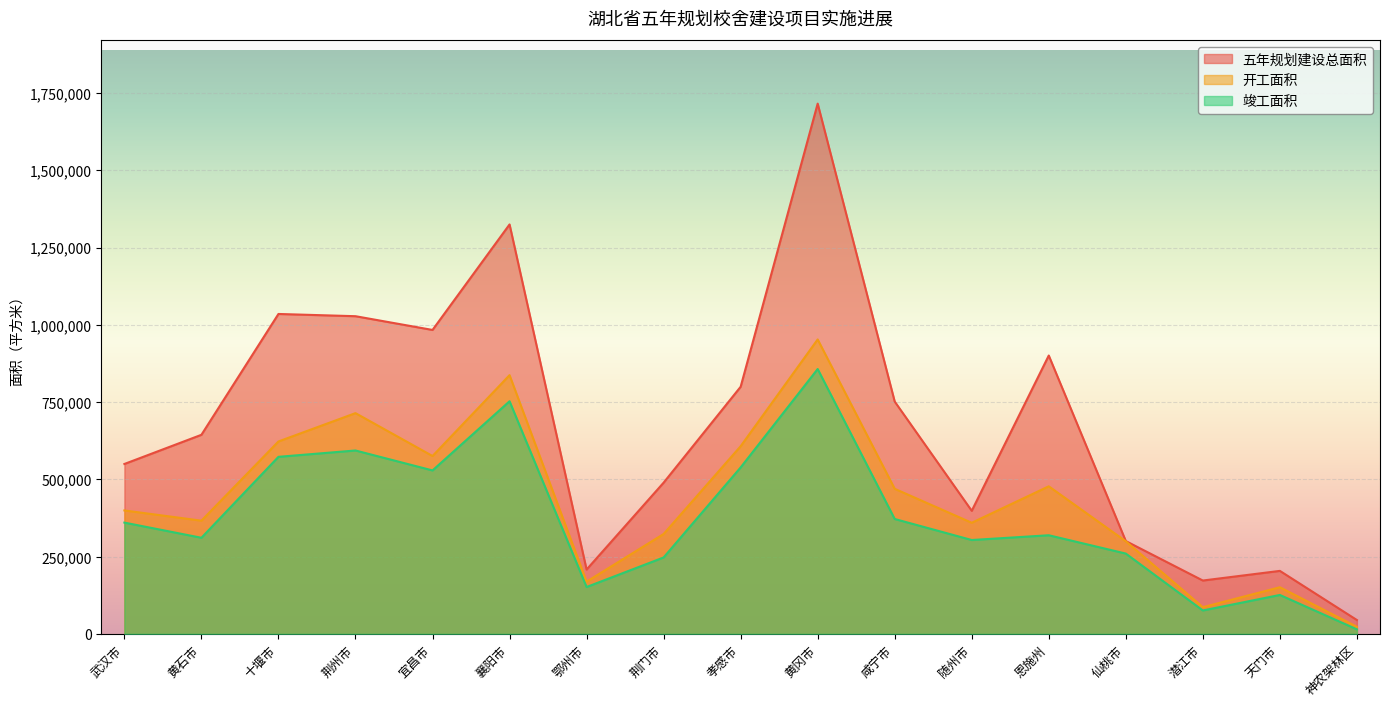

True or false: 五年规划建设总面积 has a value of 1035099 at 十堰市.

True